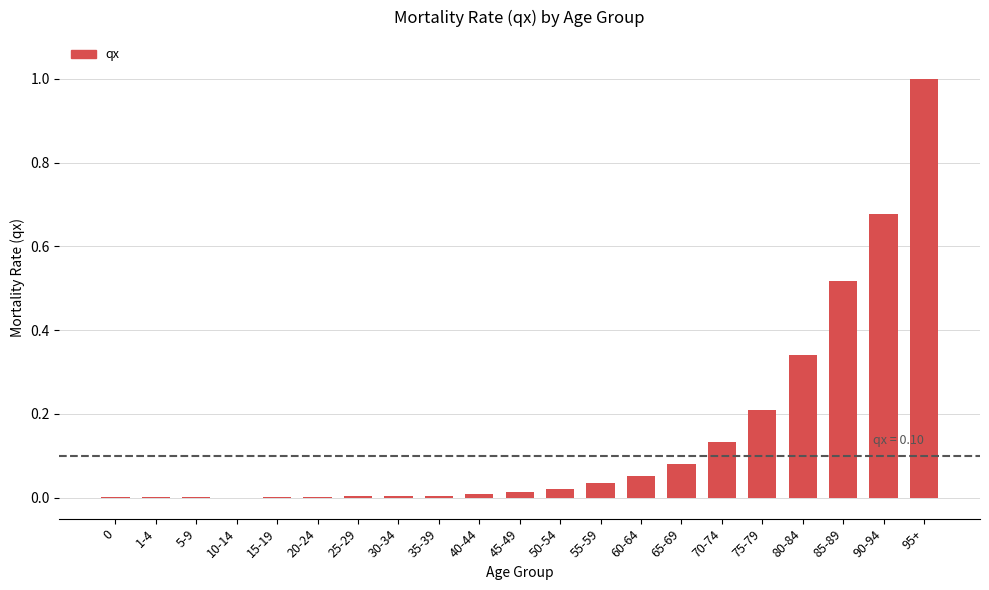

The chart shows a value of 0.2 at 70-74. True or false?

False